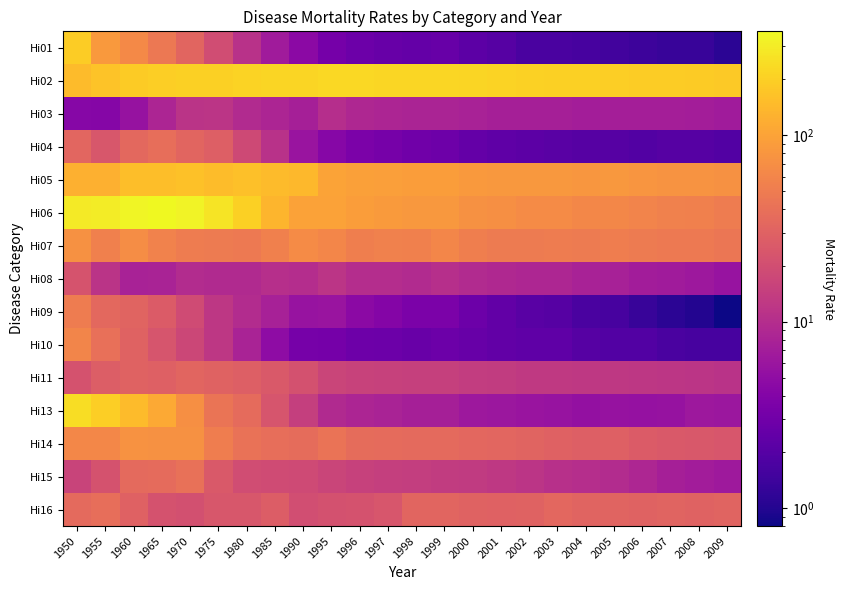

What is the total value across all series at 1990?

667.4